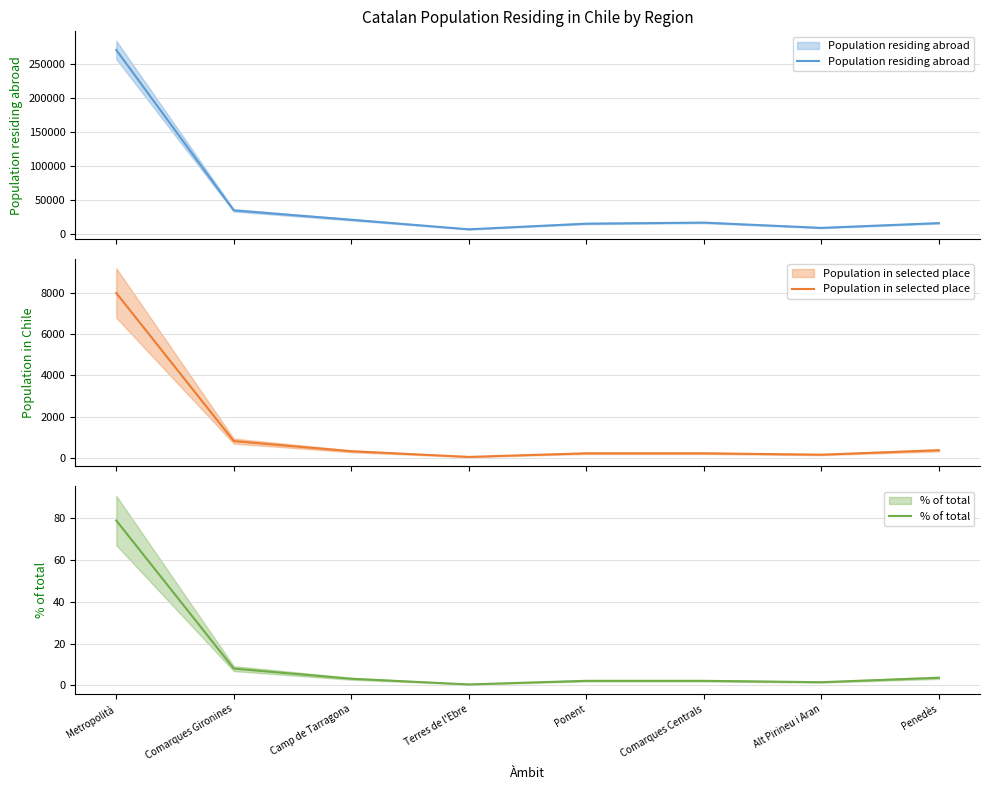

Which series has the widest spread of values?

Population residing abroad